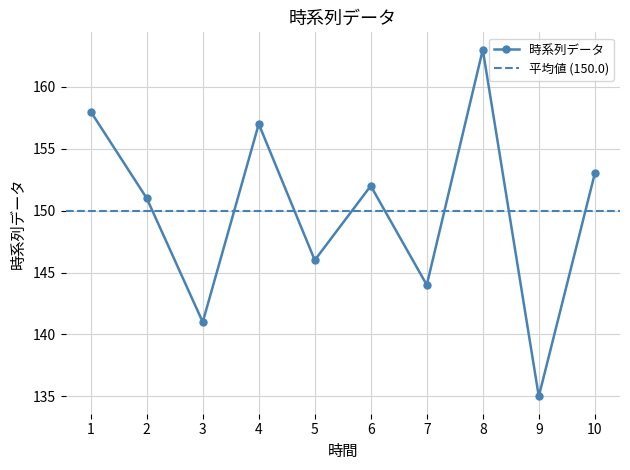

Where is the data nearest to the value 149?

2